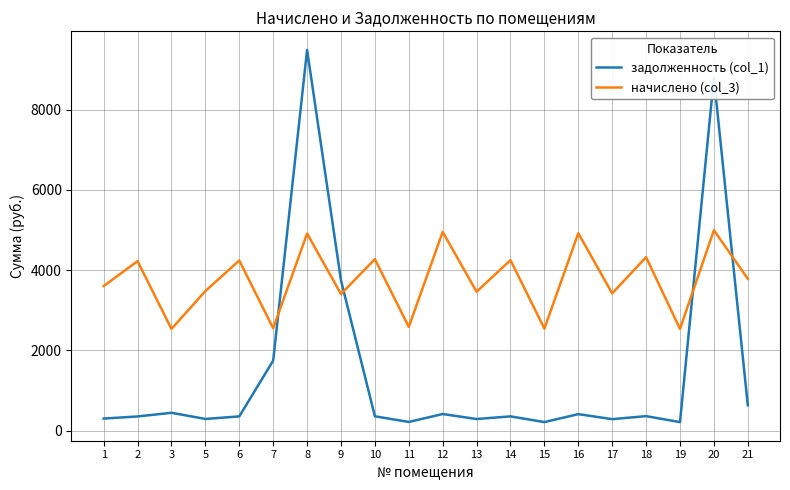

True or false: задолженность (col_1) and начислено (col_3) intersect in this chart.

True